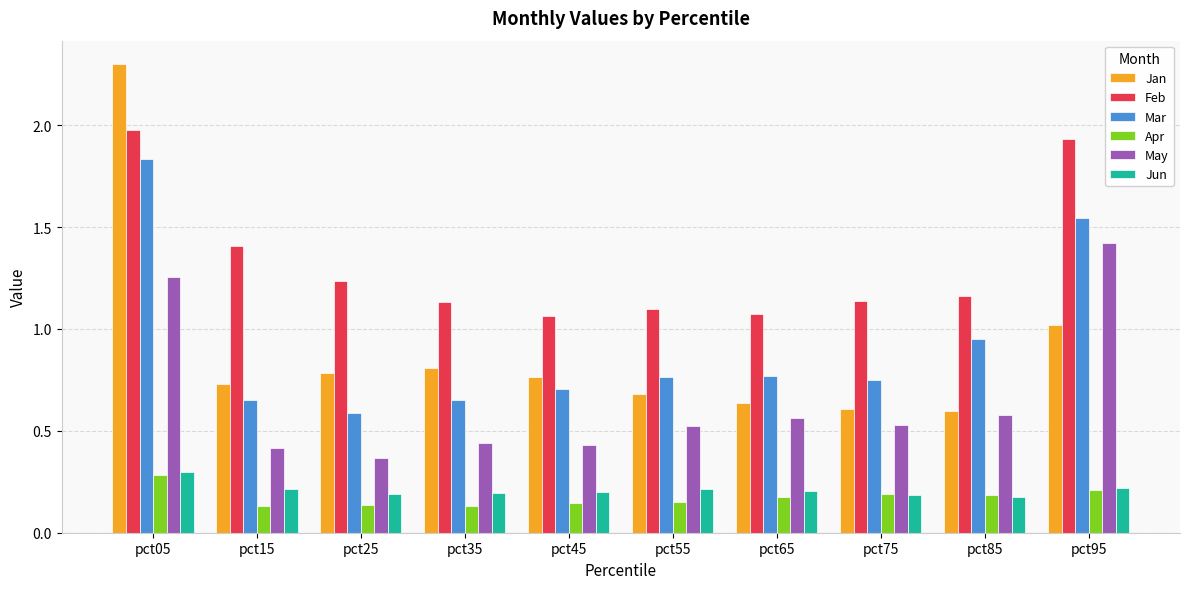

Which series has the largest range (max minus min)?

Jan